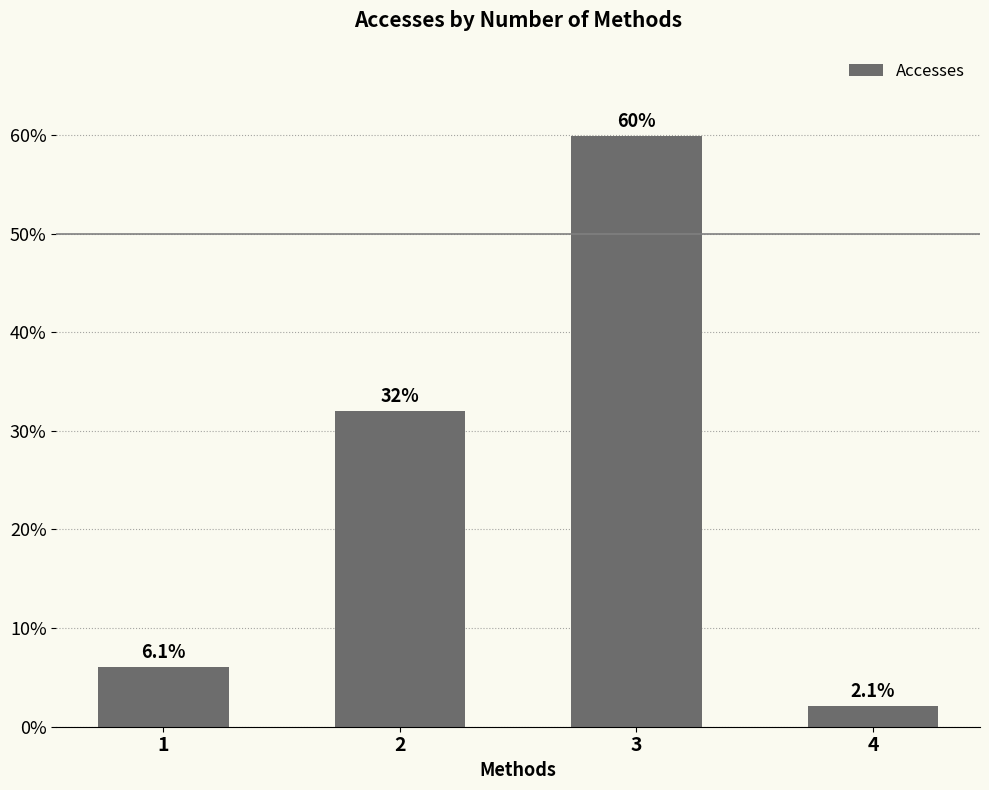

What is the difference between the values at 1 and 3?

53.8